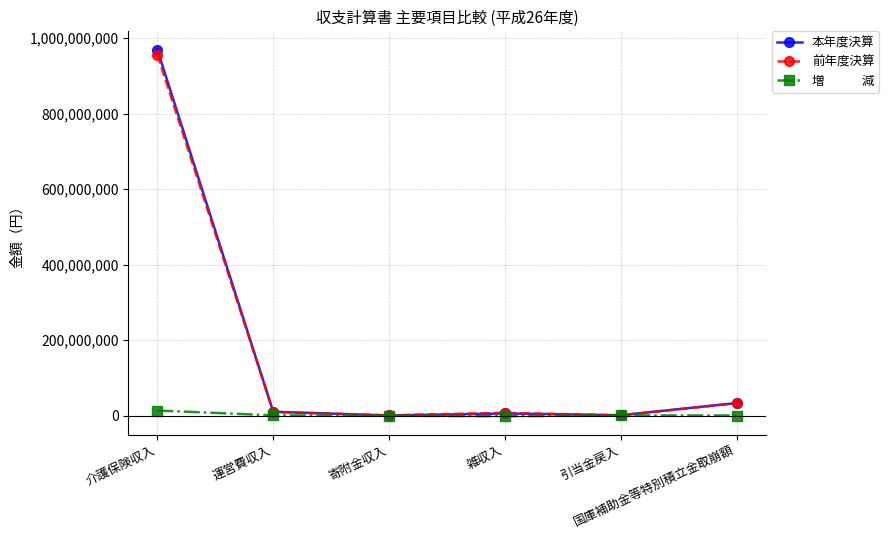

What is the greatest value displayed?

969760345